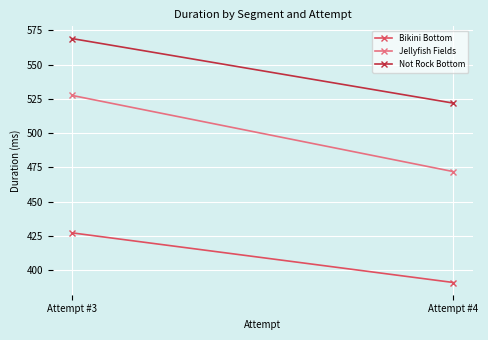

The Not Rock Bottom series shows 569.0 at Attempt #3. True or false?

True